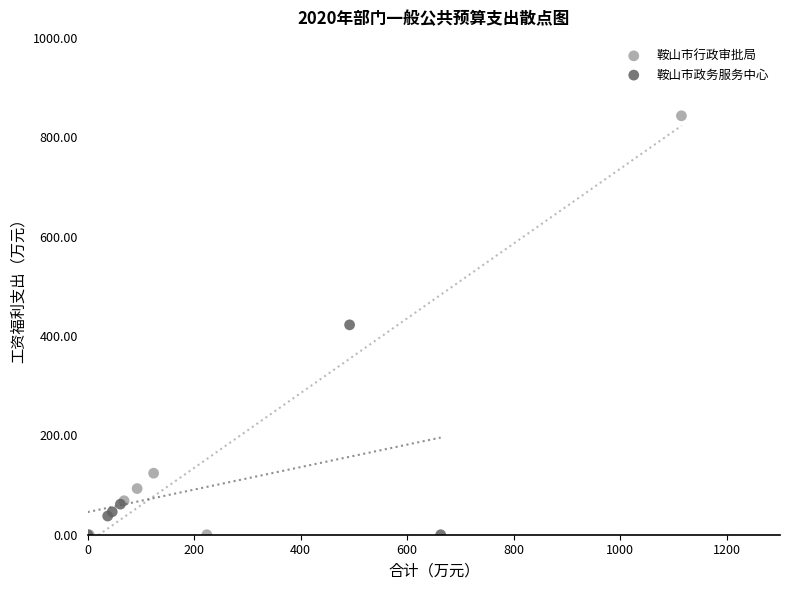

Which series reaches the maximum Y coordinate?

鞍山市行政审批局